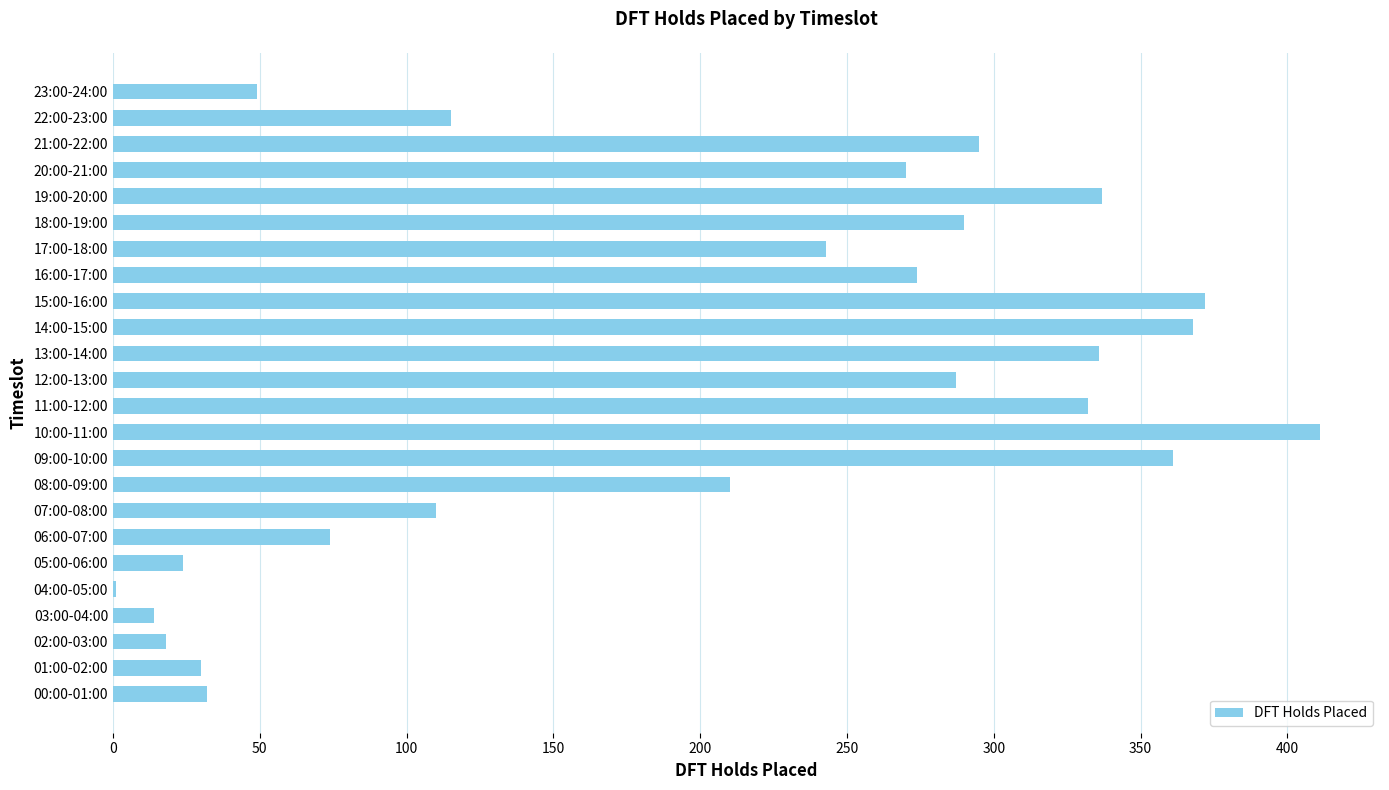

Approximately how many times larger is the value at 22:00-23:00 compared to 09:00-10:00?

0.3